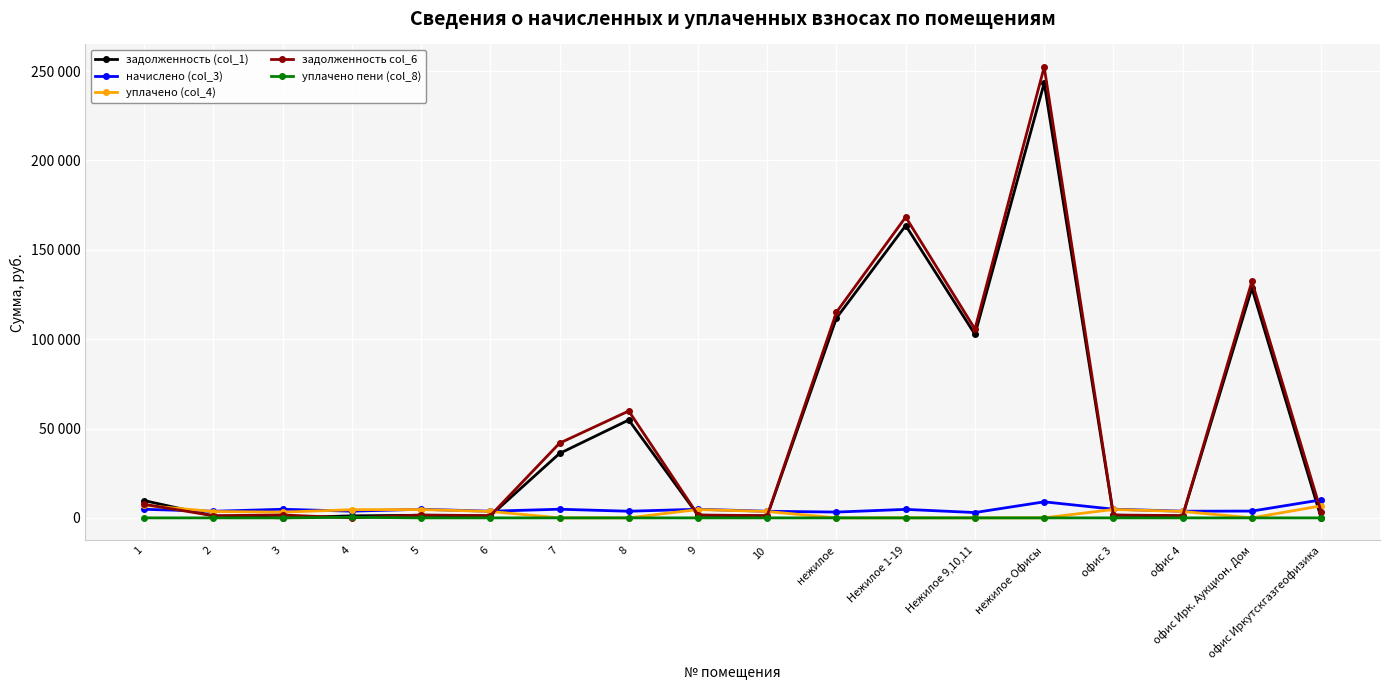

At how many categories does at least one series exceed 194473?

1